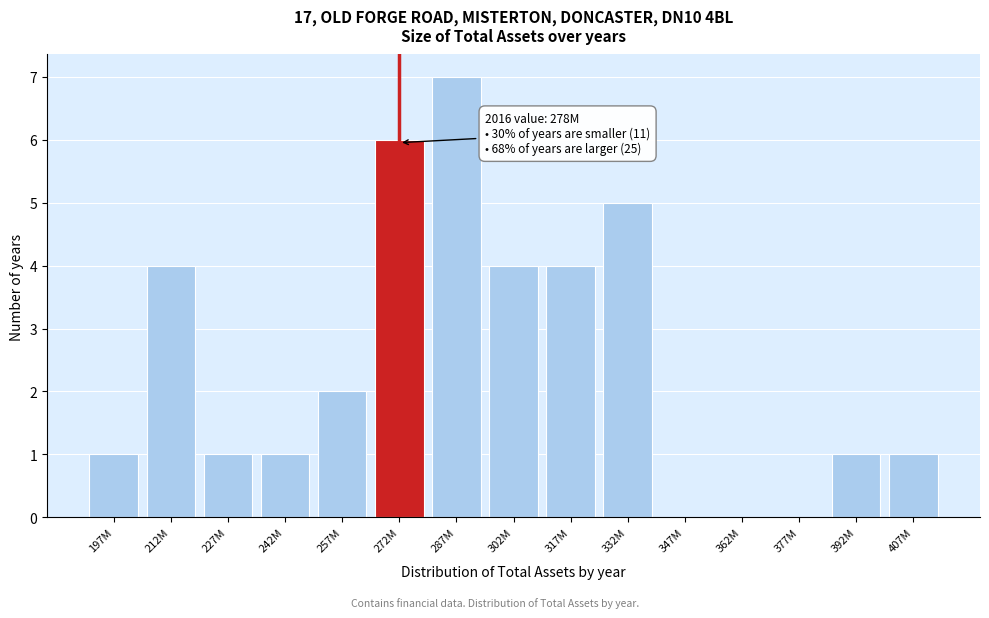

Reading left to right, list all the values displayed in this chart.

197M=1	212M=4	227M=1	242M=1	257M=2	272M=6	287M=7	302M=4	317M=4	332M=5	347M=0	362M=0	377M=0	392M=1	407M=1